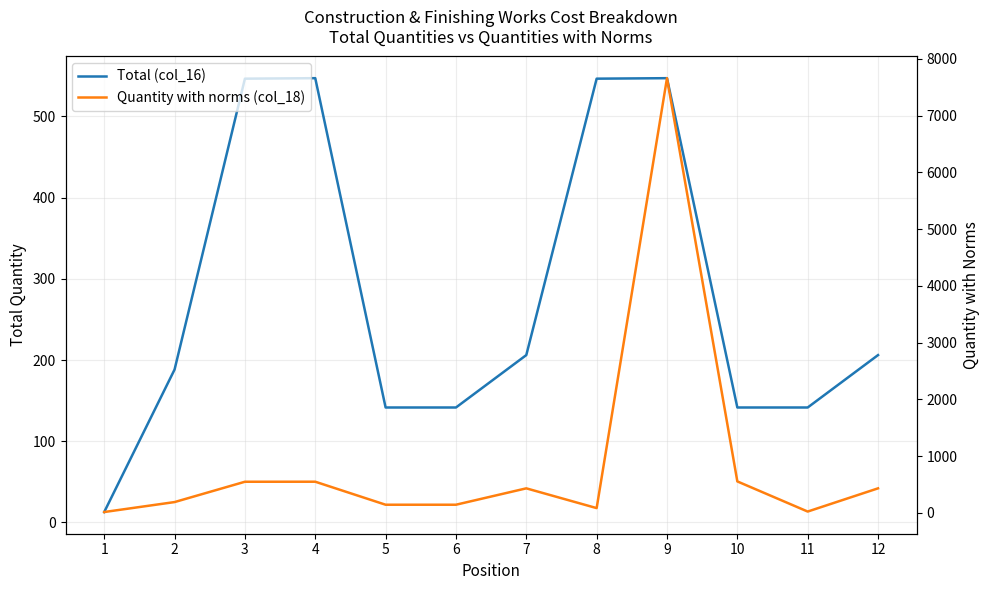

Is it true that Total (col_16) equals 36.6 at 10?

False